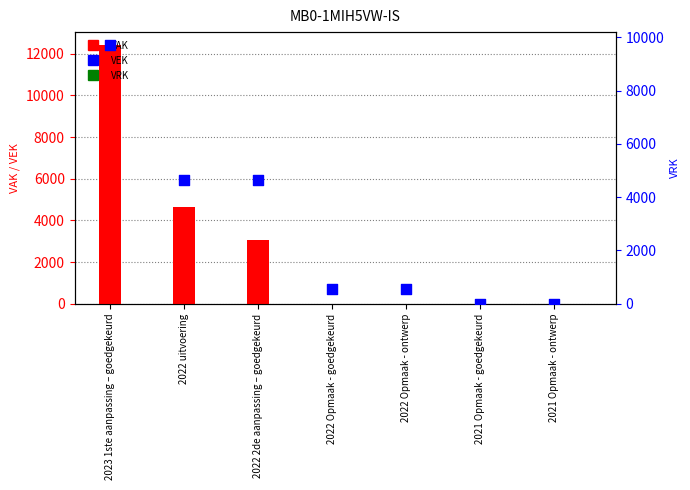

At which category is the sum across all series the highest?

2023 1ste aanpassing – goedgekeurd